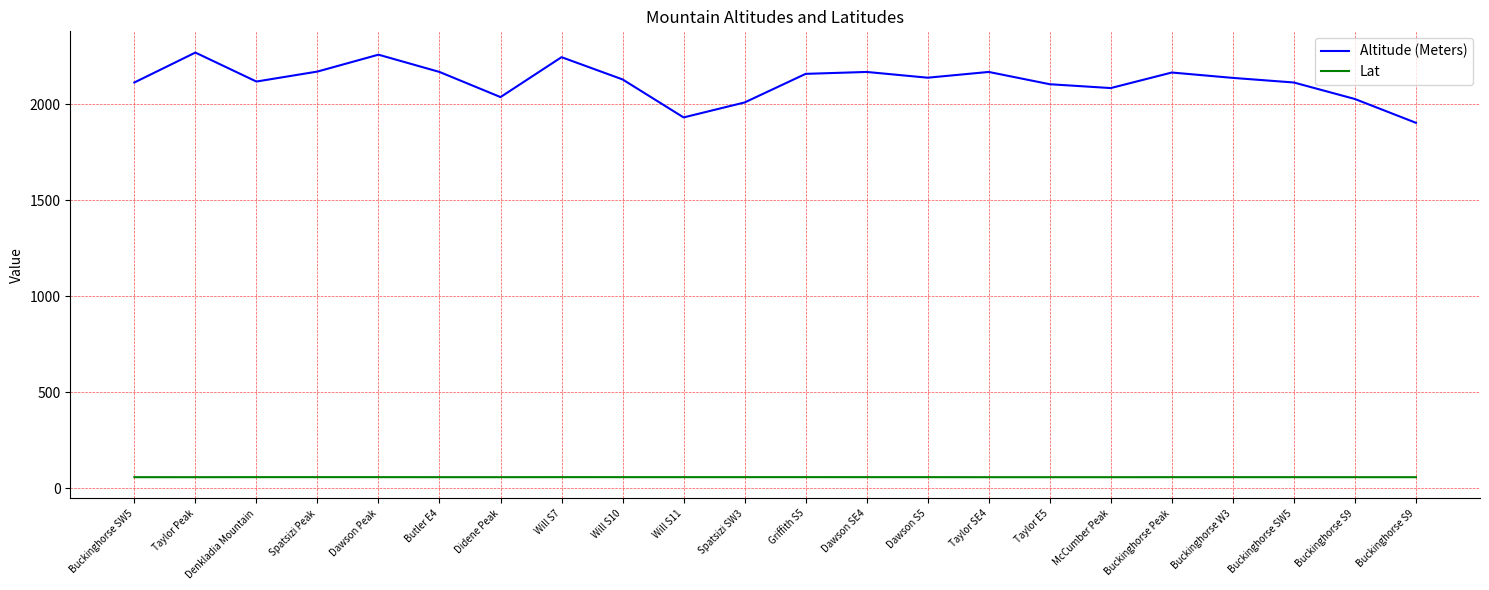

What are all the series names shown in the legend?

Altitude (Meters), Lat